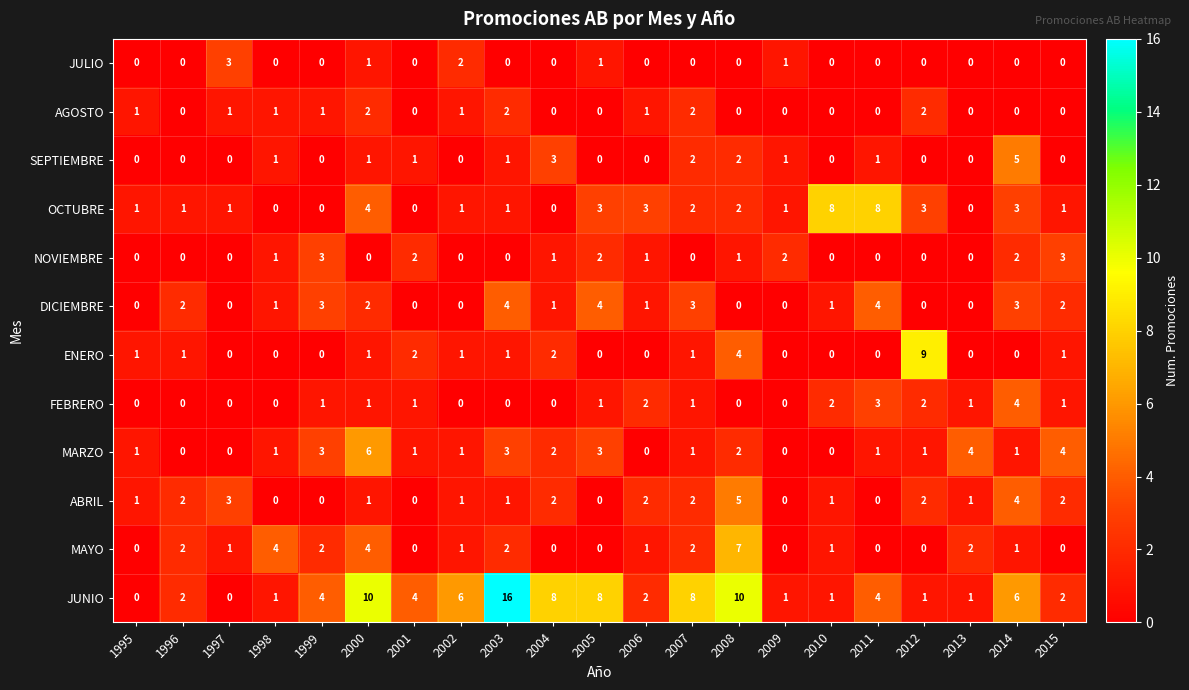

What value does the ABRIL series have at 1997?

3